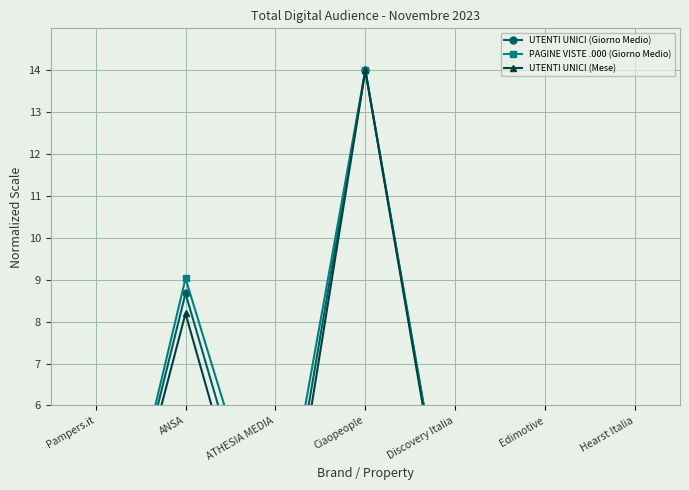

At which category does the chart reach its peak across all series?

Ciaopeople